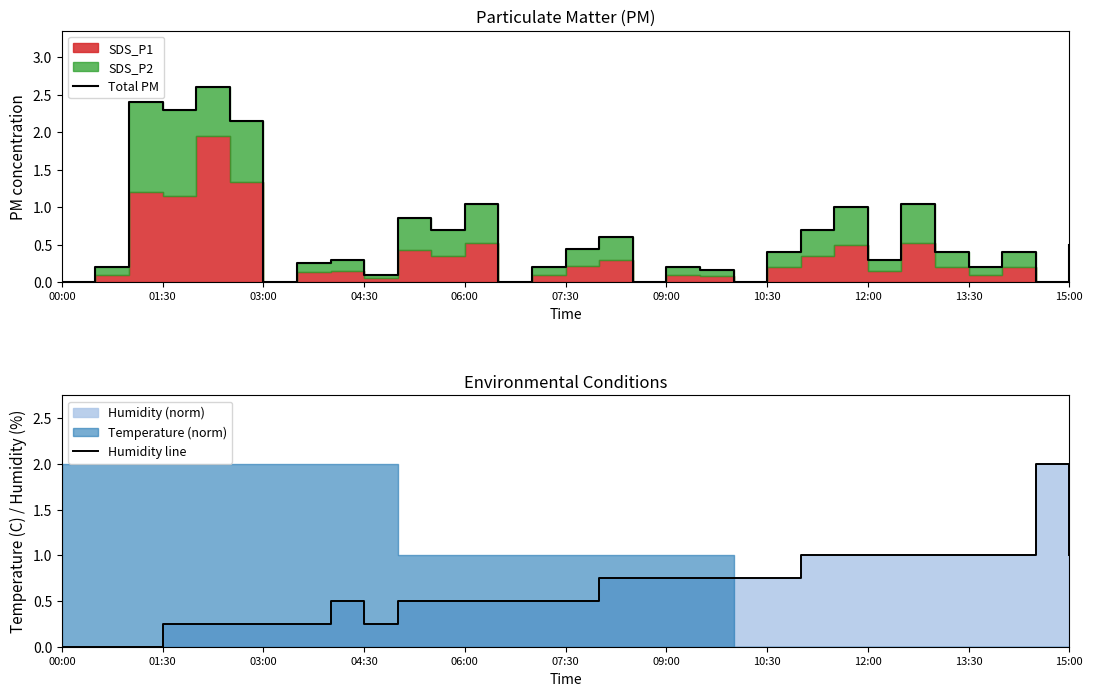

What is the sum of the Total PM values at 17 and 07:30?

2.1